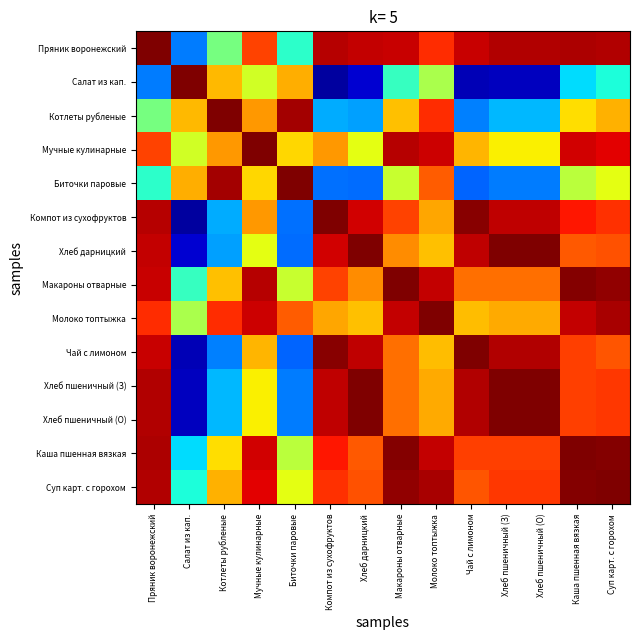

Rank the series by their maximum value, from highest to lowest.

Салат из кап., Макароны отварные, Котлеты рубленые, Мучные кулинарные, Биточки паровые, Компот из сухофруктов, Хлеб дарницкий, Молоко топтыжка, Чай с лимоном, Хлеб пшеничный (З), Хлеб пшеничный (О), Каша пшенная вязкая, Суп карт. с горохом, Пряник воронежский